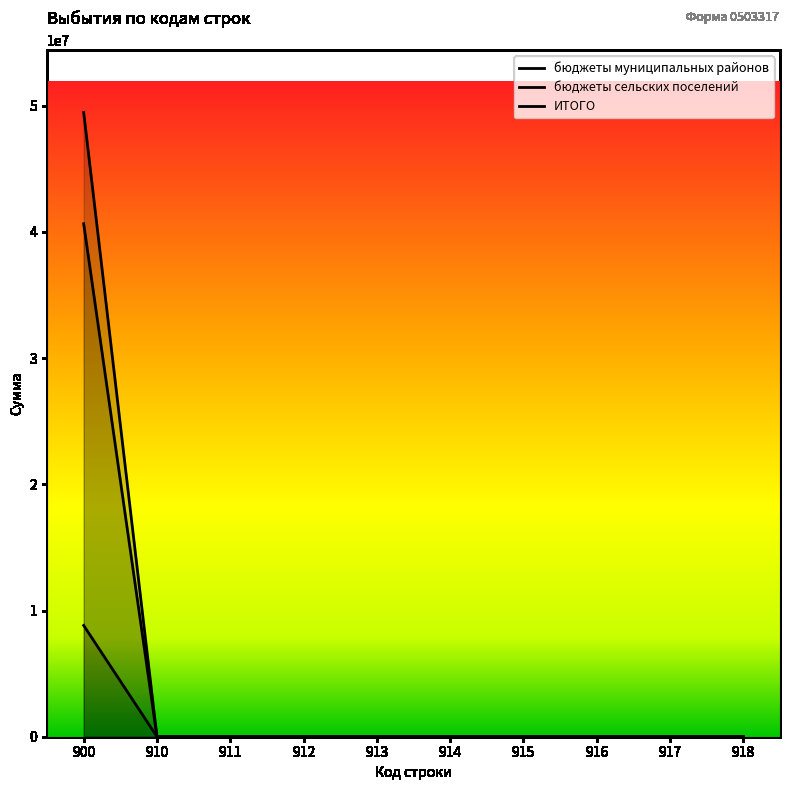

Read the бюджеты муниципальных районов value at 900.

8816709.9